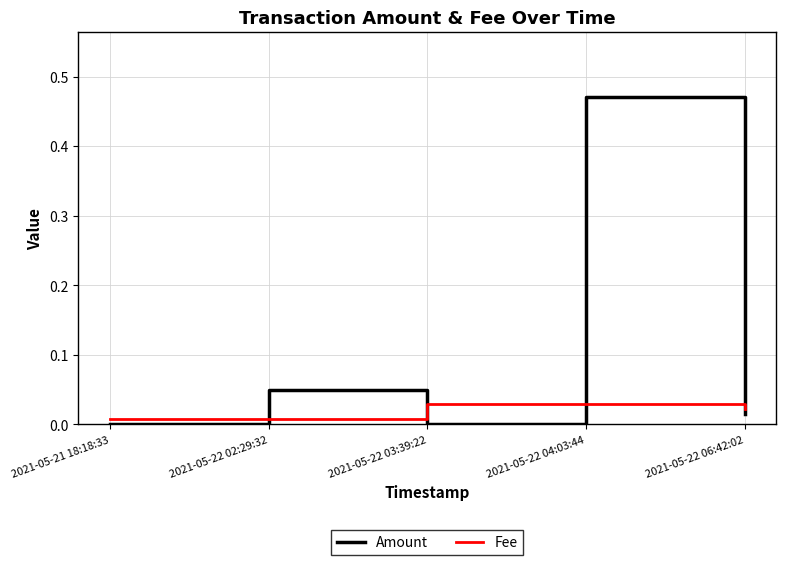

In Amount, how many points are higher than both neighbors (excluding endpoints)?

2